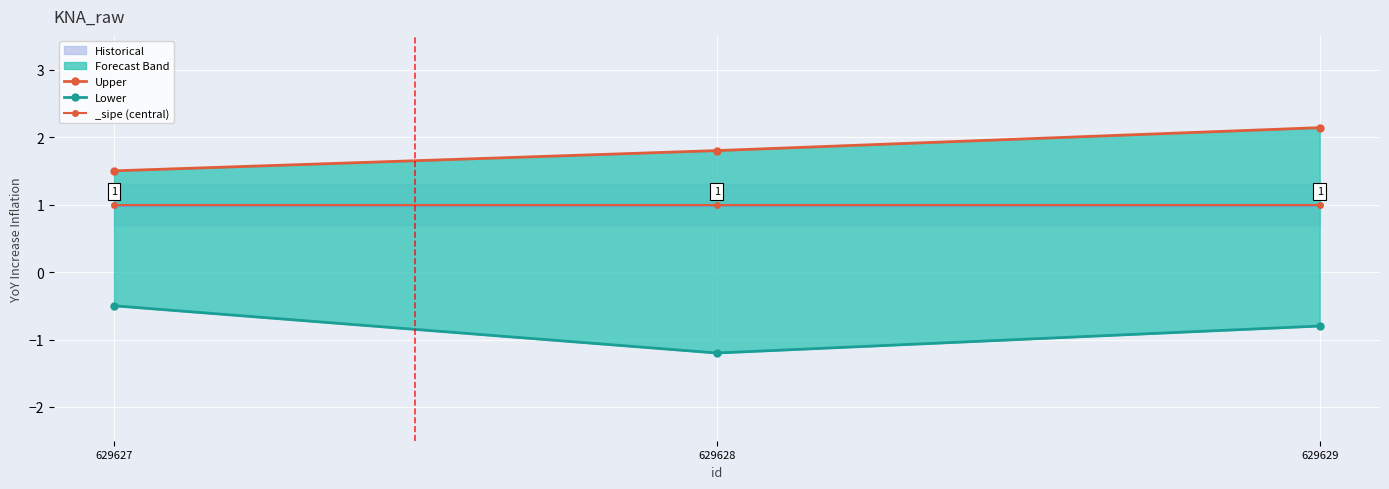

What is the maximum value for Lower?

-0.5